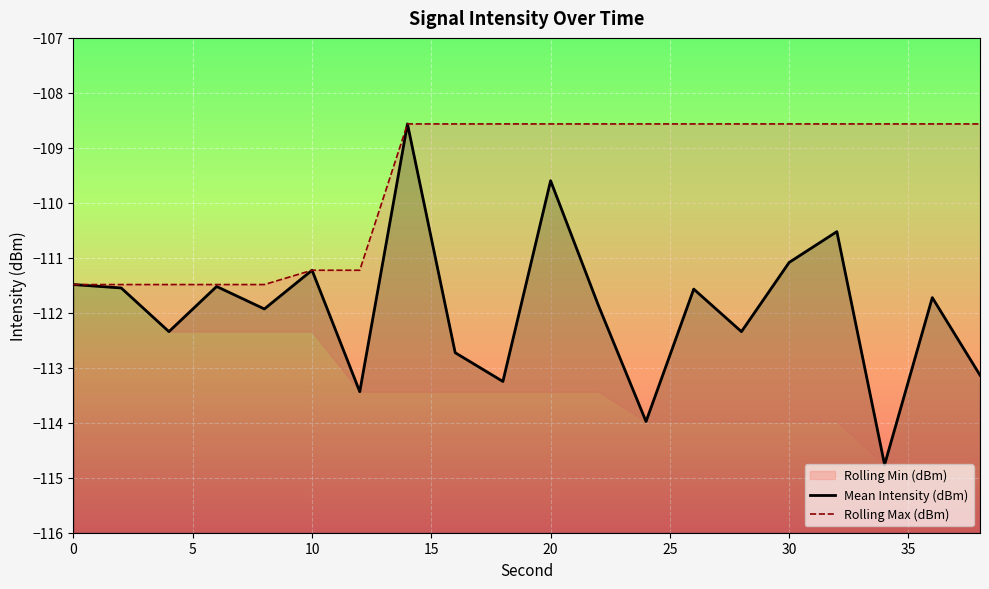

How many lines are shown in the chart?

2